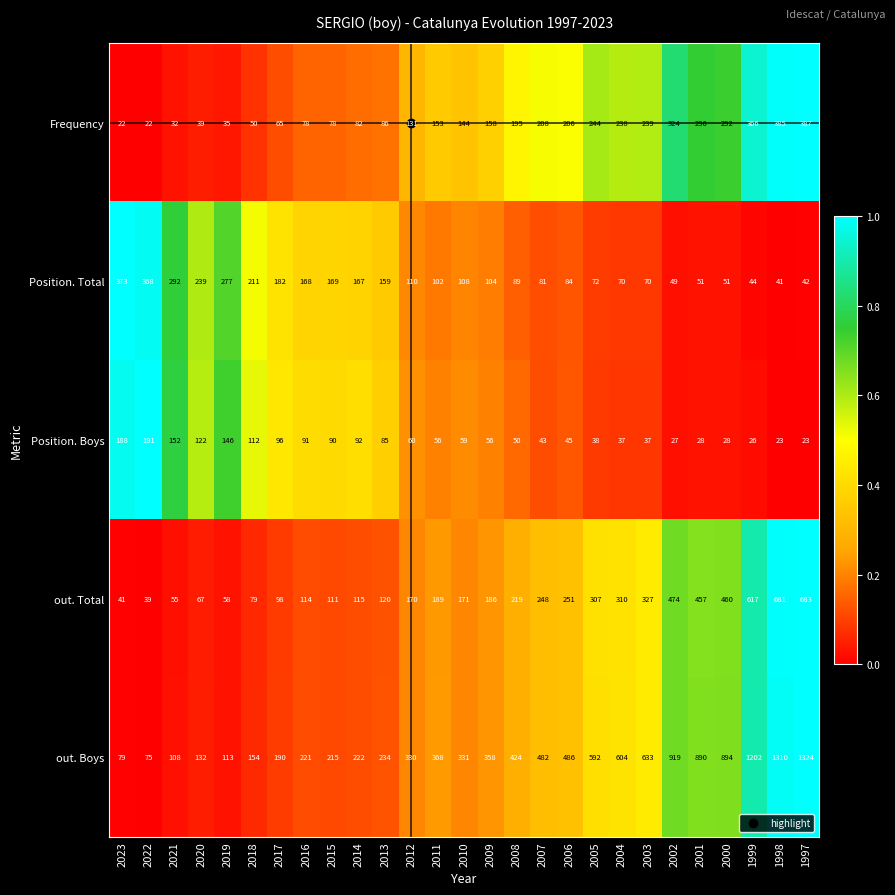

Which series changed the most between 2020 and 2005?

out. Boys